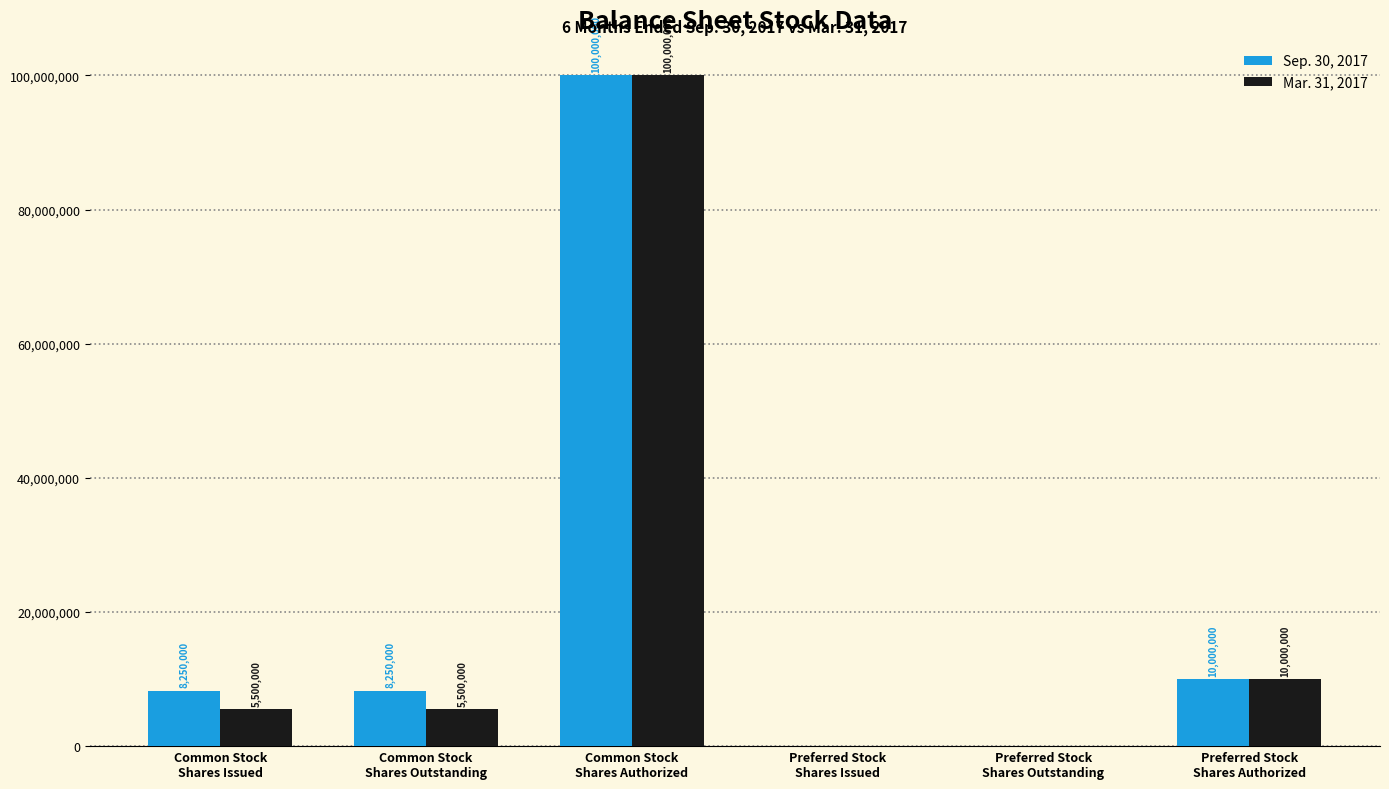

What is the average value of the Mar. 31, 2017 series?

20166667